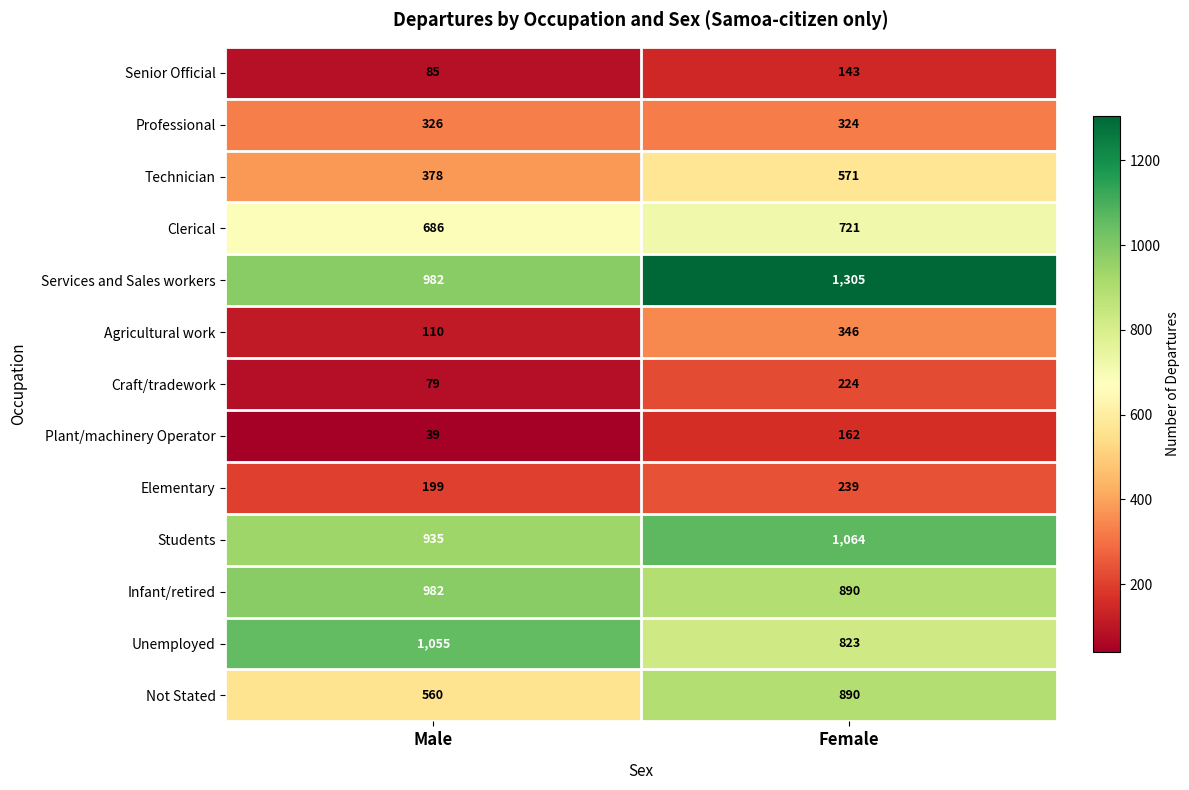

At which label is Elementary closest to 219?

Male